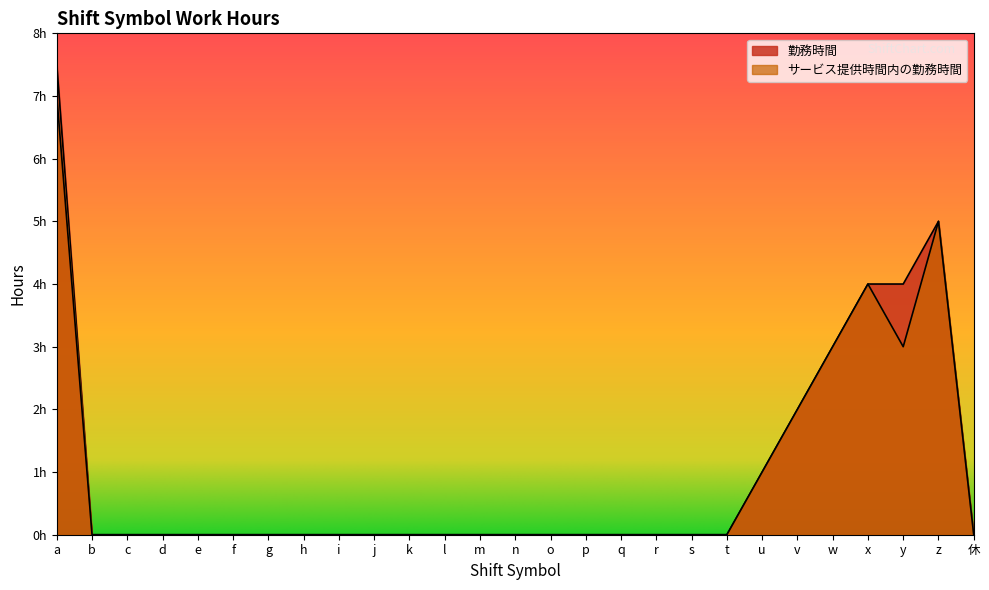

Which has a higher value, j or h?

j